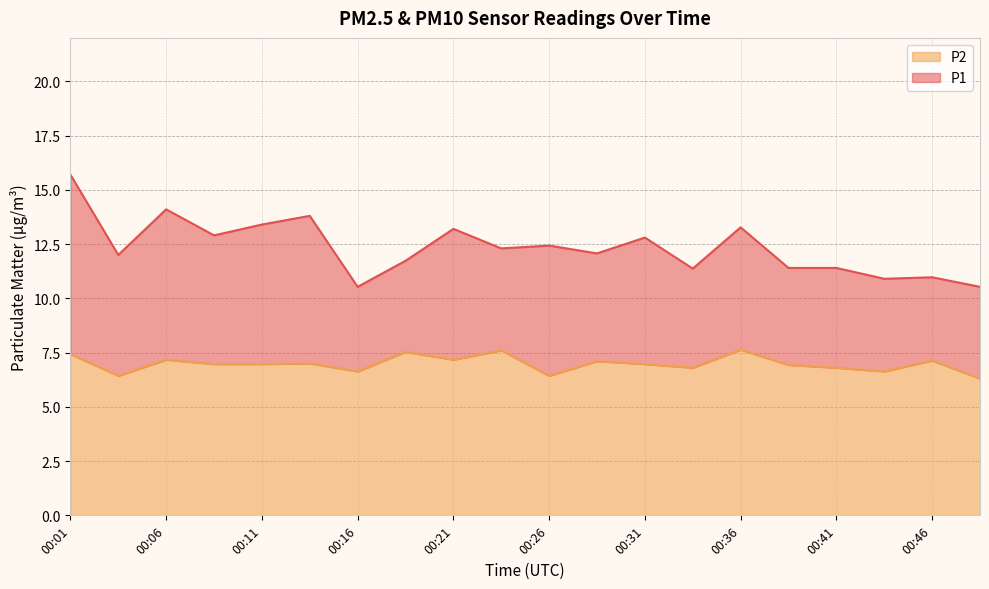

Which series has the widest spread of values?

P1